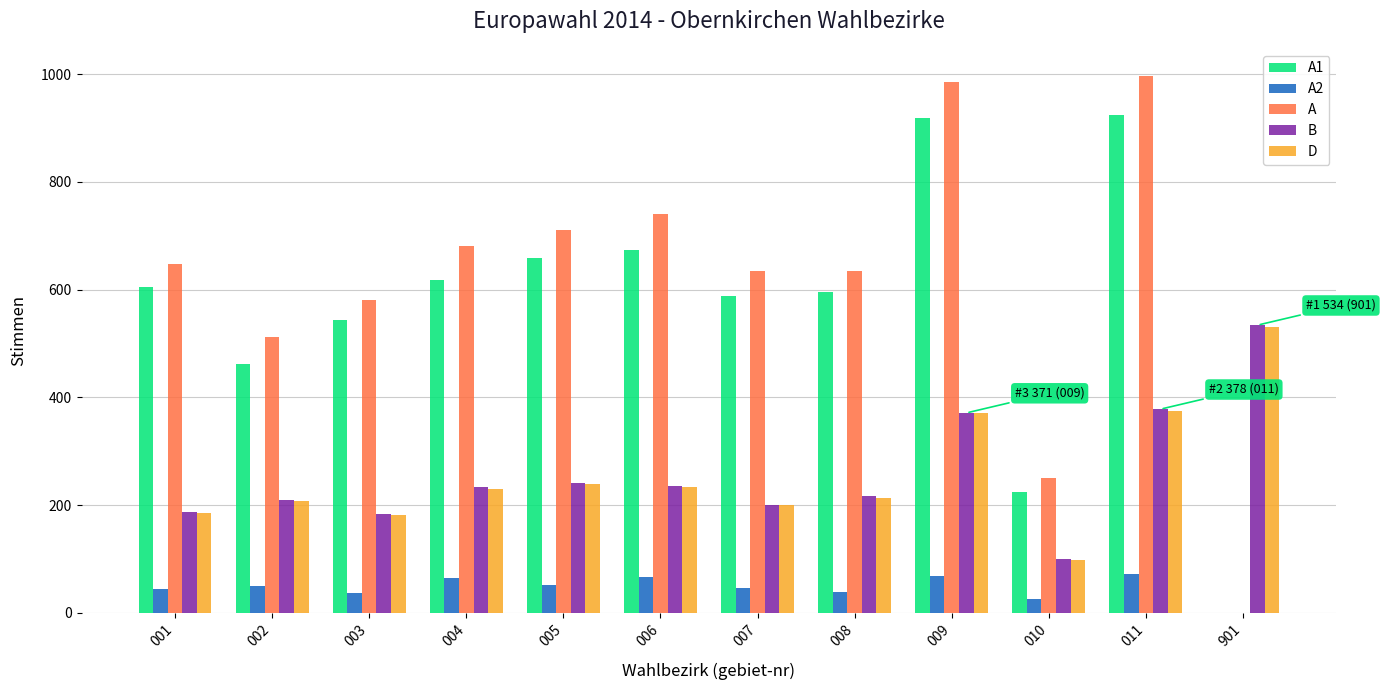

Which series has the widest spread of values?

A